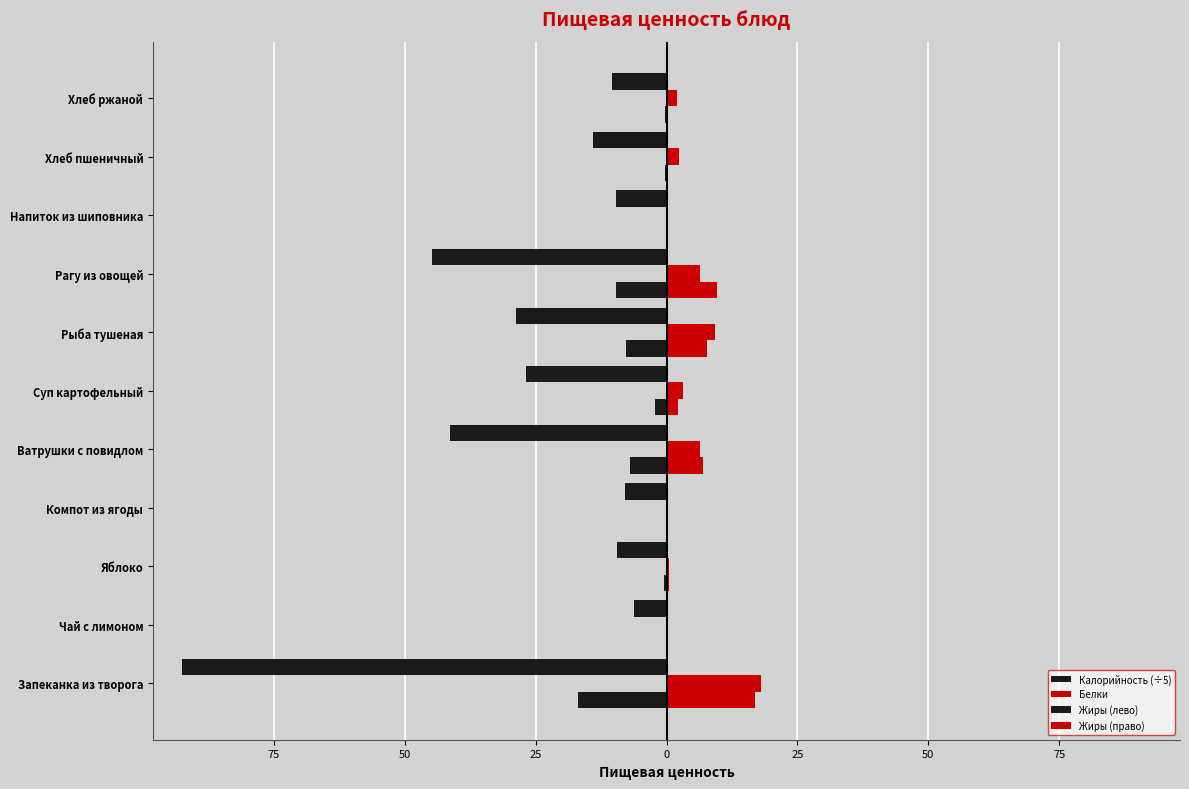

Which series has the largest total across all categories?

Белки